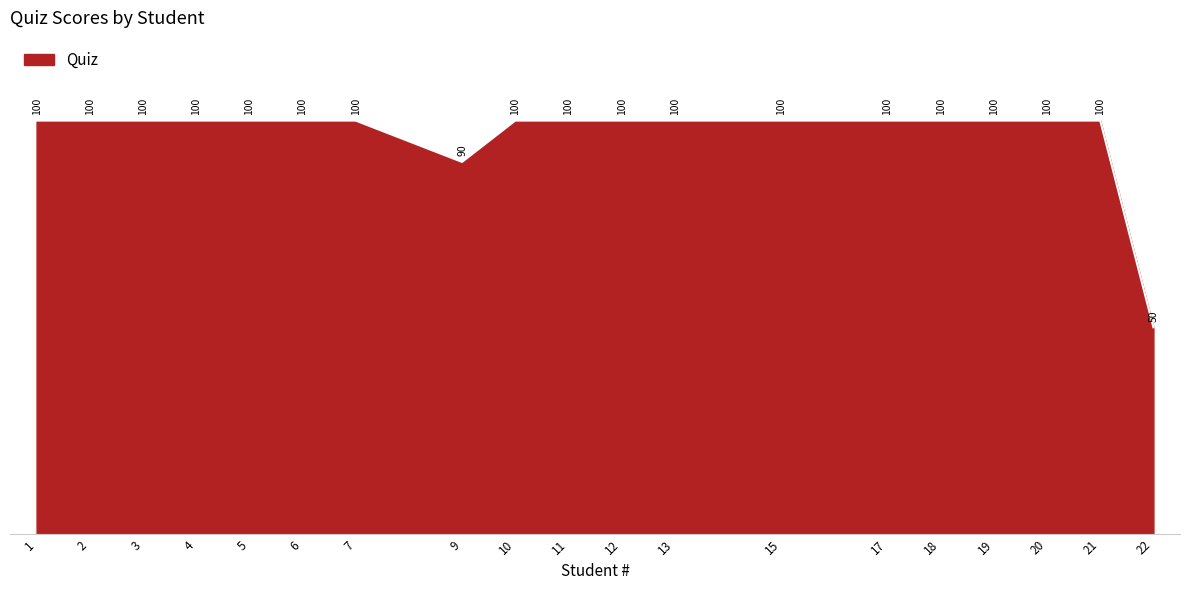

What is the average value?

97